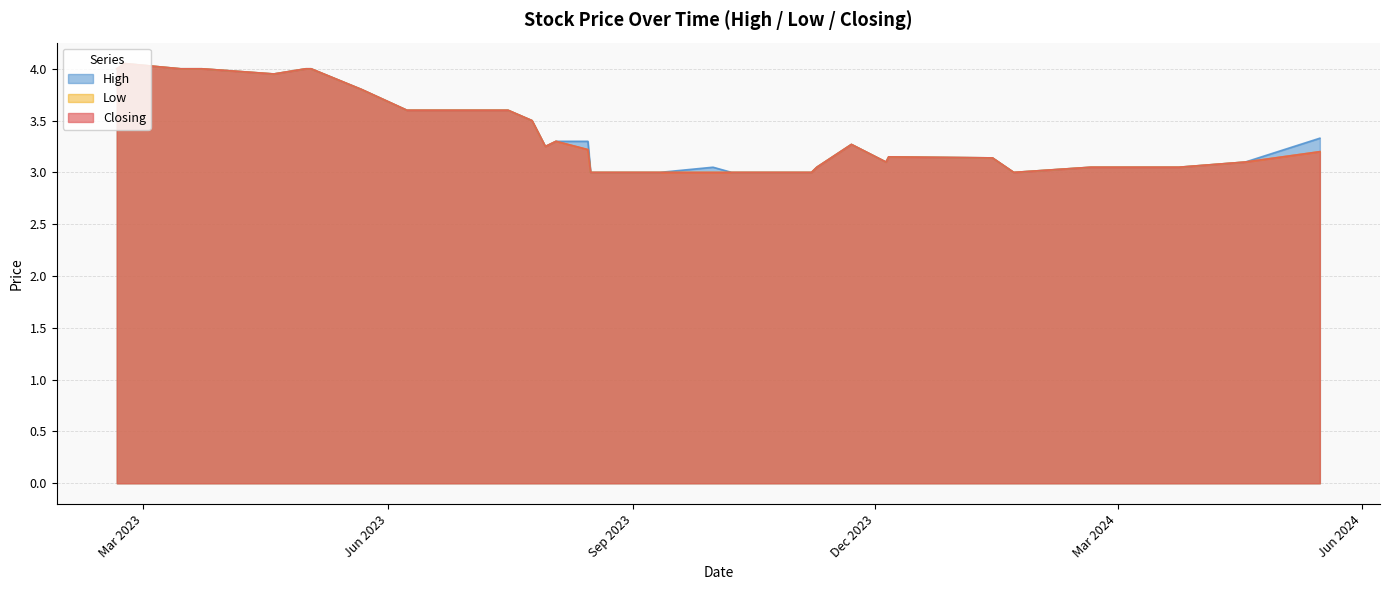

The Low series shows 1.9 at 18/04/2024. True or false?

False